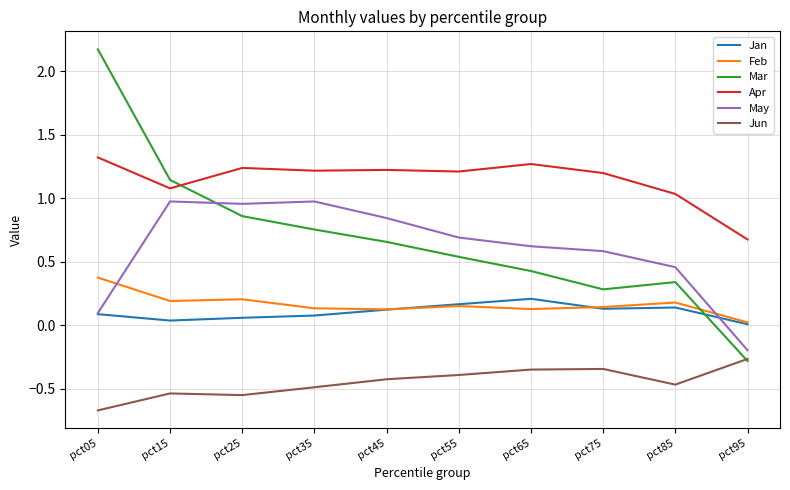

Which series changed the most between pct35 and pct95?

May